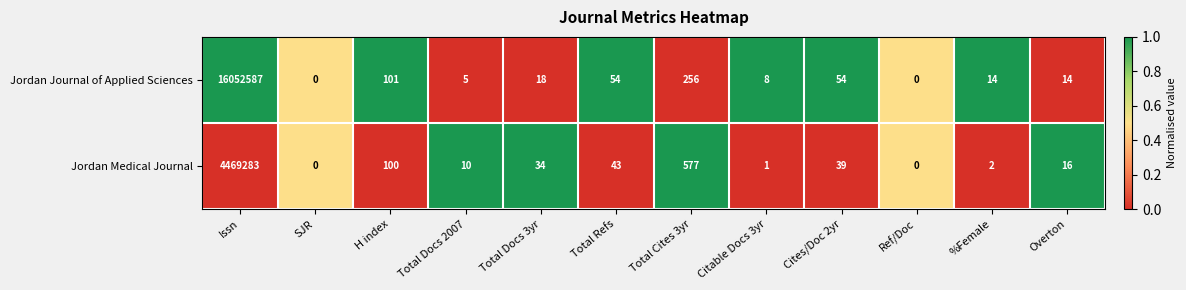

The value of Jordan Journal of Applied Sciences at Total Docs 3yr is 29. True or false?

False